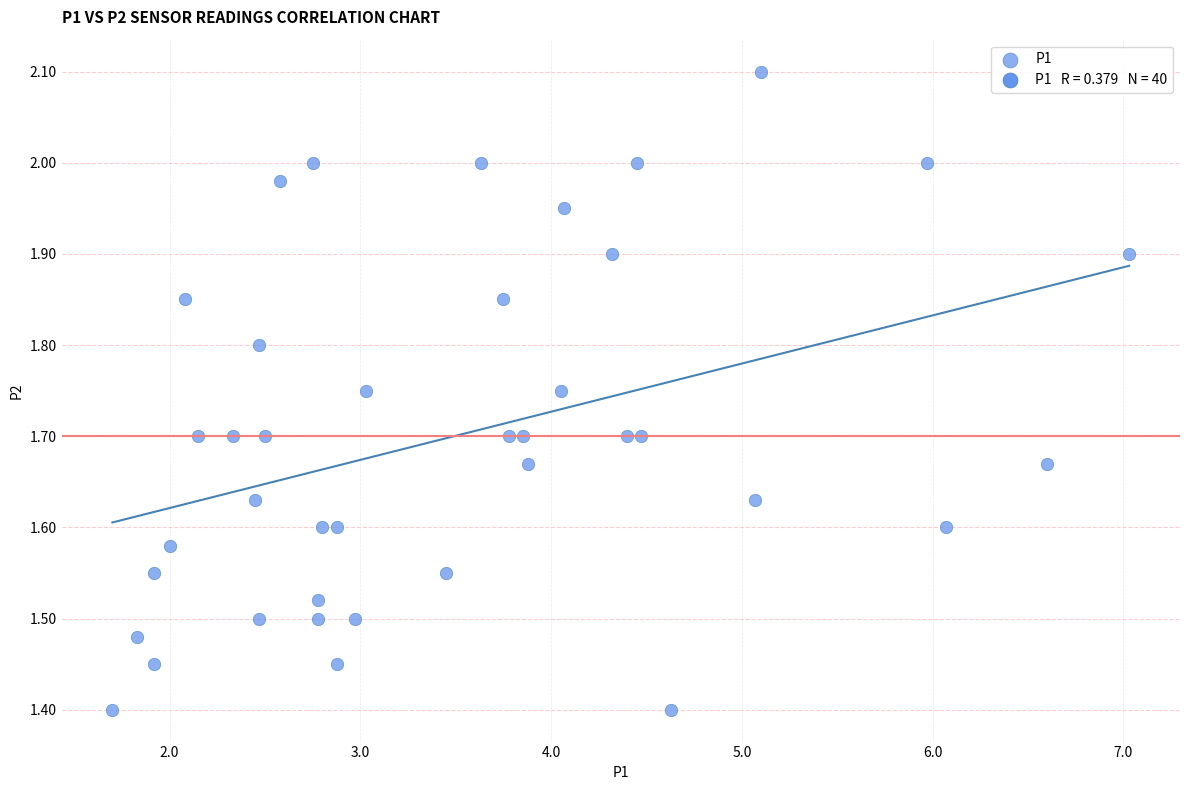

What is the range of Y values (max minus min)?

0.7